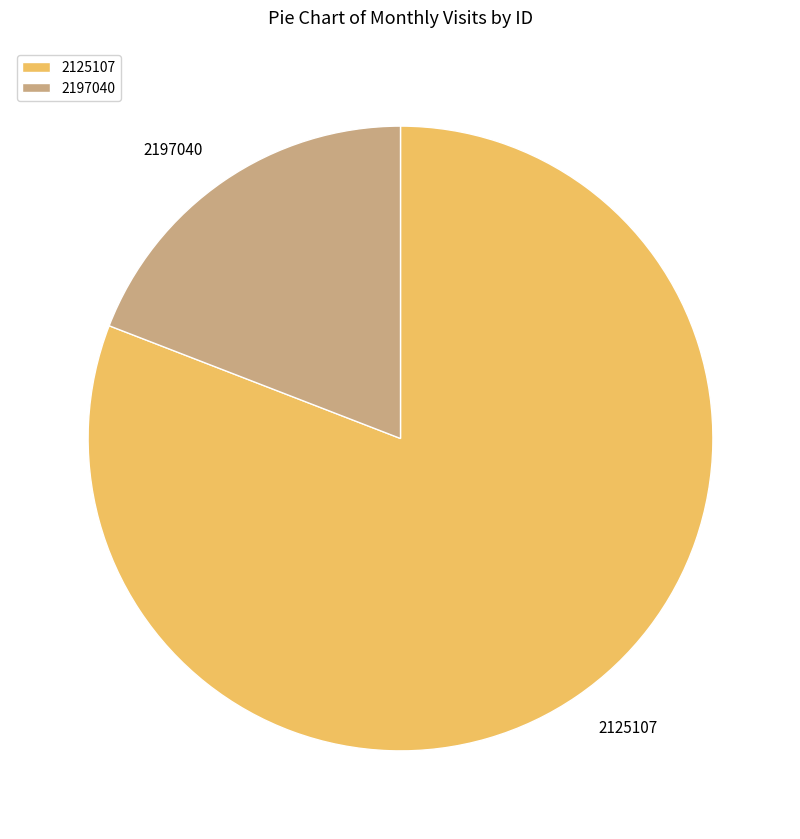

What is the ratio of the value at 2125107 to the value at 2197040?

4.2